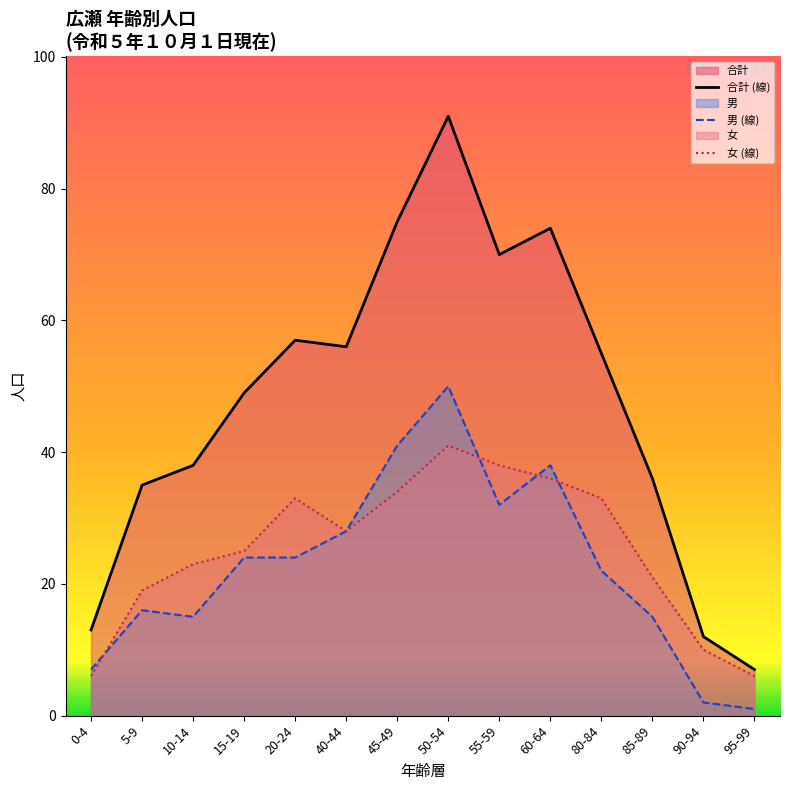

How many data points does each series have?

14